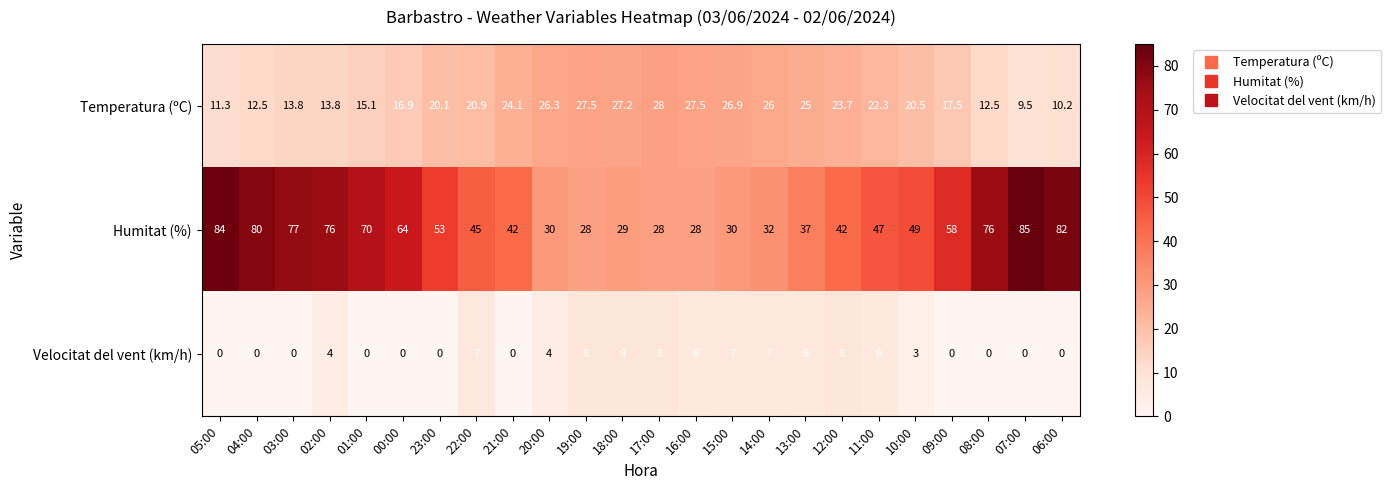

The Velocitat del vent (km/h) series shows 3.2 at 15:00. True or false?

False